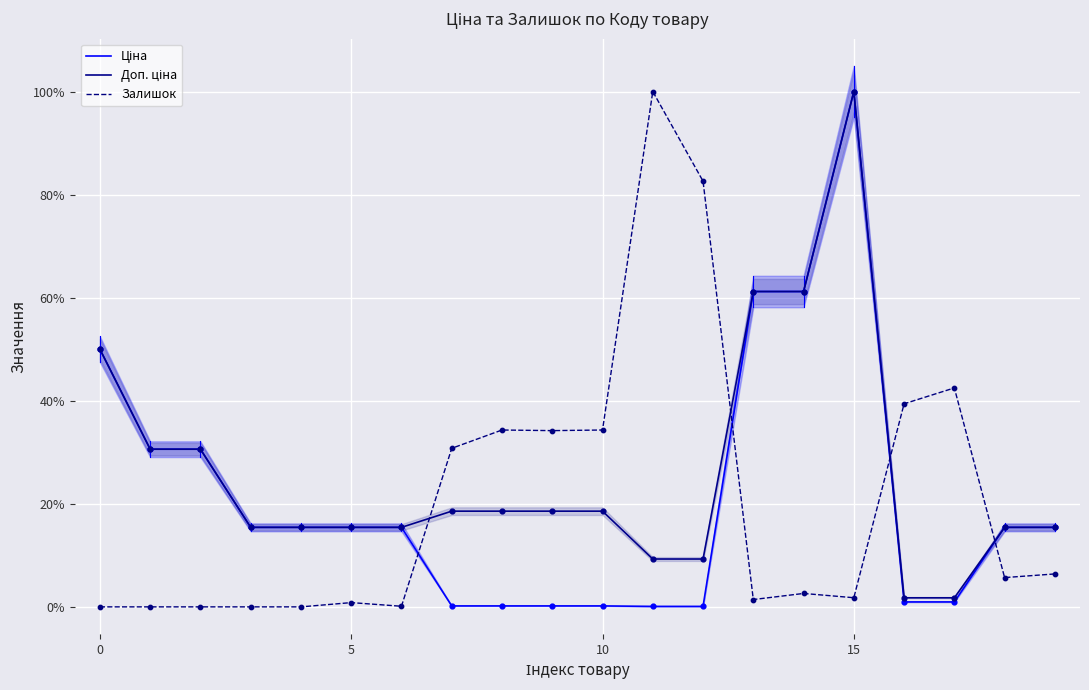

What are all the series names shown in the legend?

Ціна, Доп. ціна, Залишок